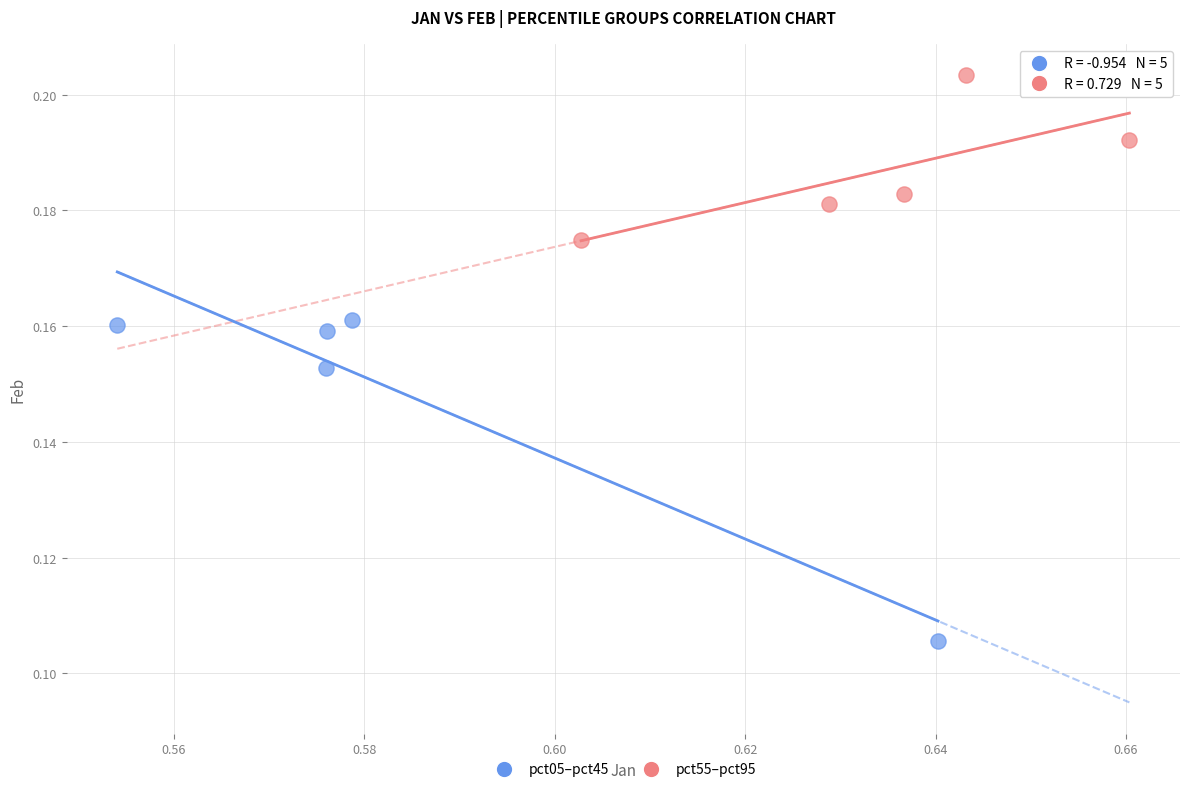

Which series reaches the maximum Y coordinate?

pct55–pct95